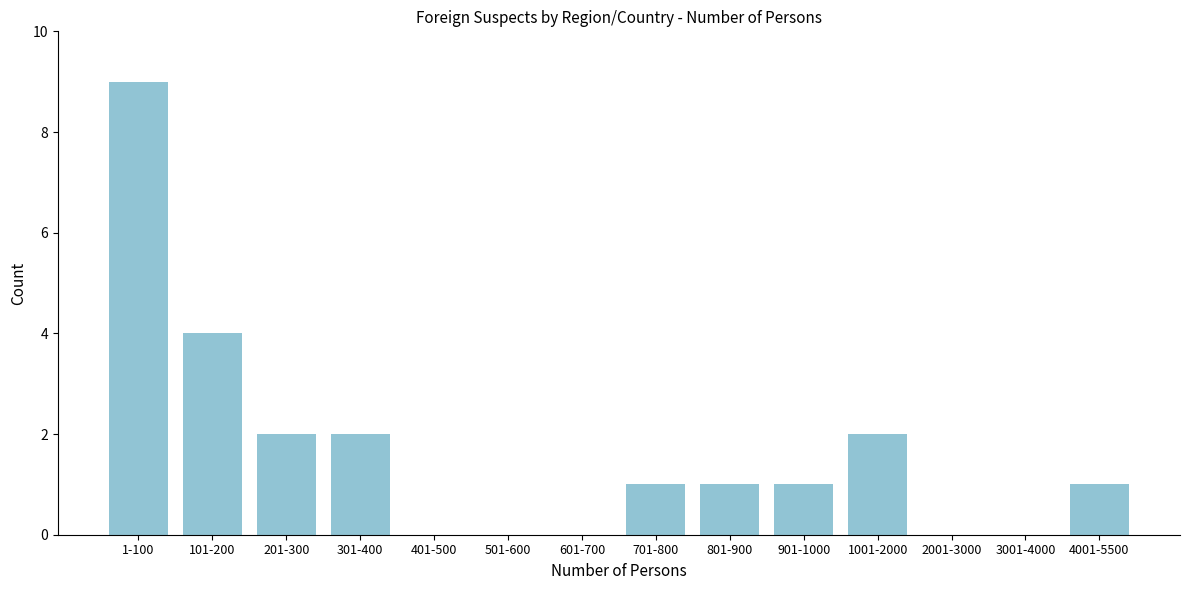

Reading right to left, transcribe all the data shown in this chart.

4001-5500=1	3001-4000=0	2001-3000=0	1001-2000=2	901-1000=1	801-900=1	701-800=1	601-700=0	501-600=0	401-500=0	301-400=2	201-300=2	101-200=4	1-100=9